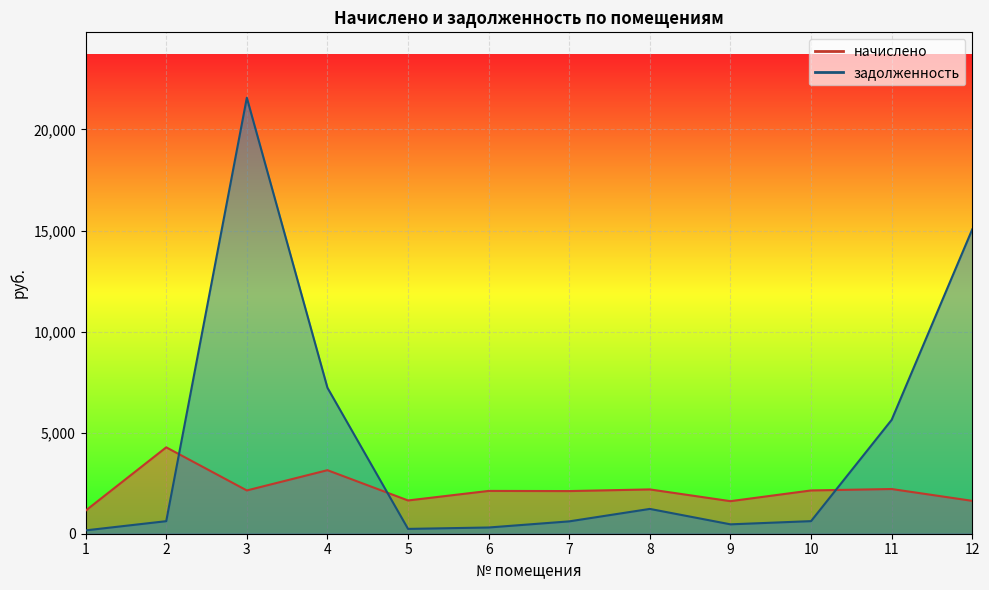

What is the sum of all задолженность values?

53740.3